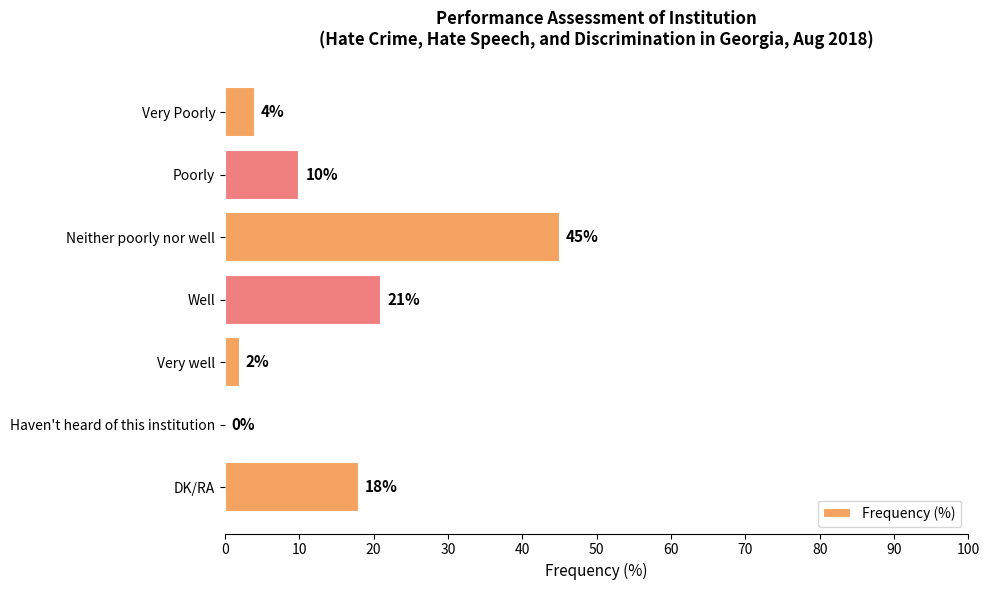

Which label corresponds to the largest value in the chart?

Neither poorly nor well